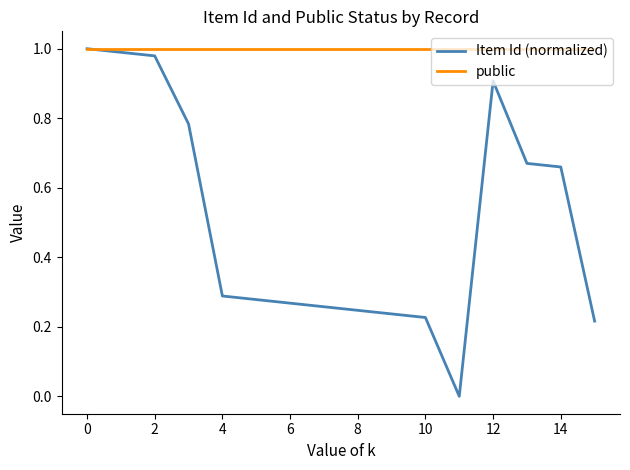

Which series has the widest spread of values?

Item Id (normalized)